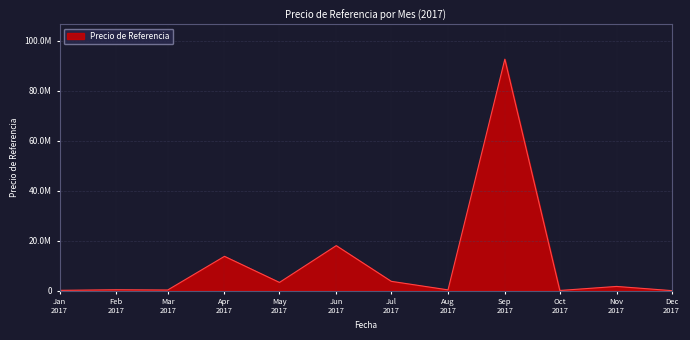

How many interior local valleys (lower than both neighbors) does the data have?

4